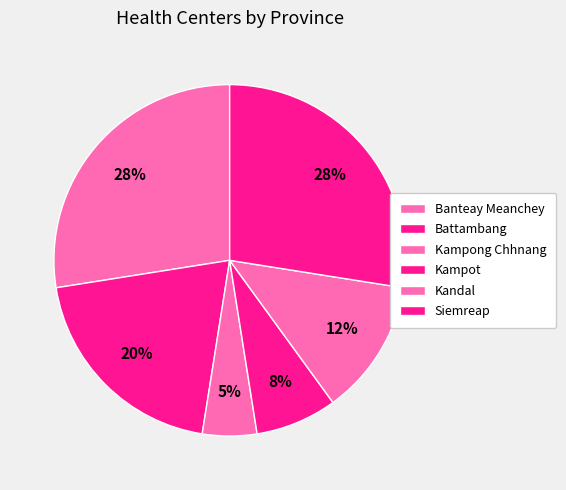

To the nearest percent, what is the difference between the largest and smallest slice percentages?

22%